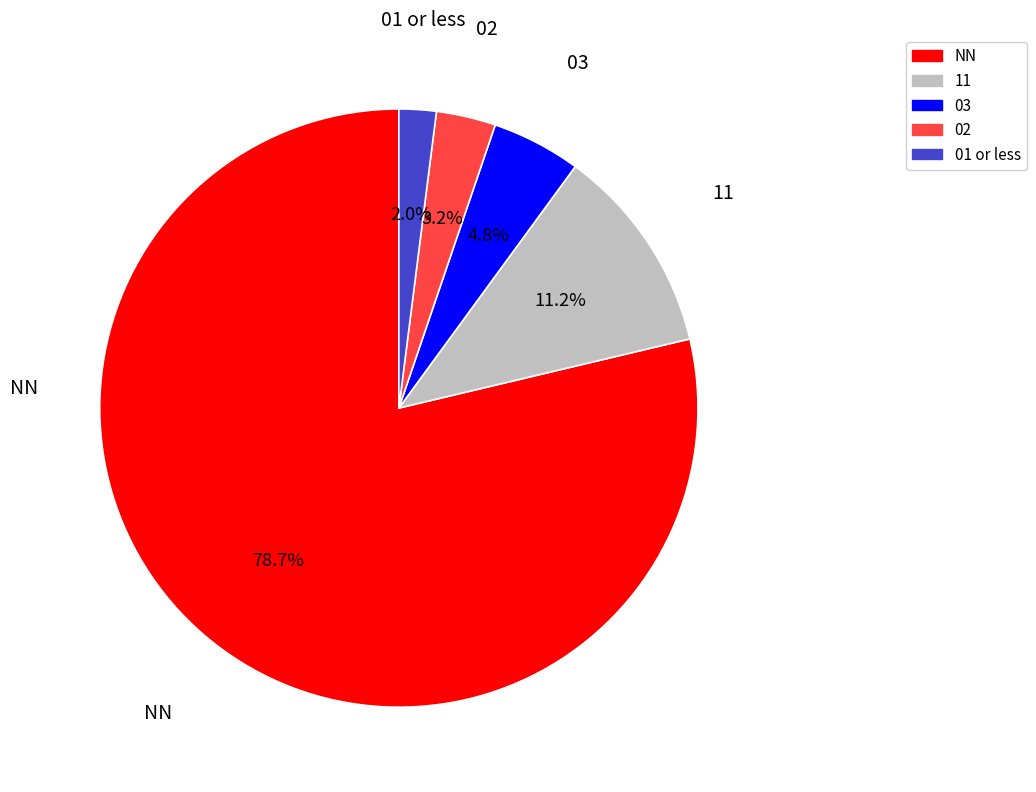

Rank the categories by value from highest to lowest.

NN, 11, 03, 02, 01 or less